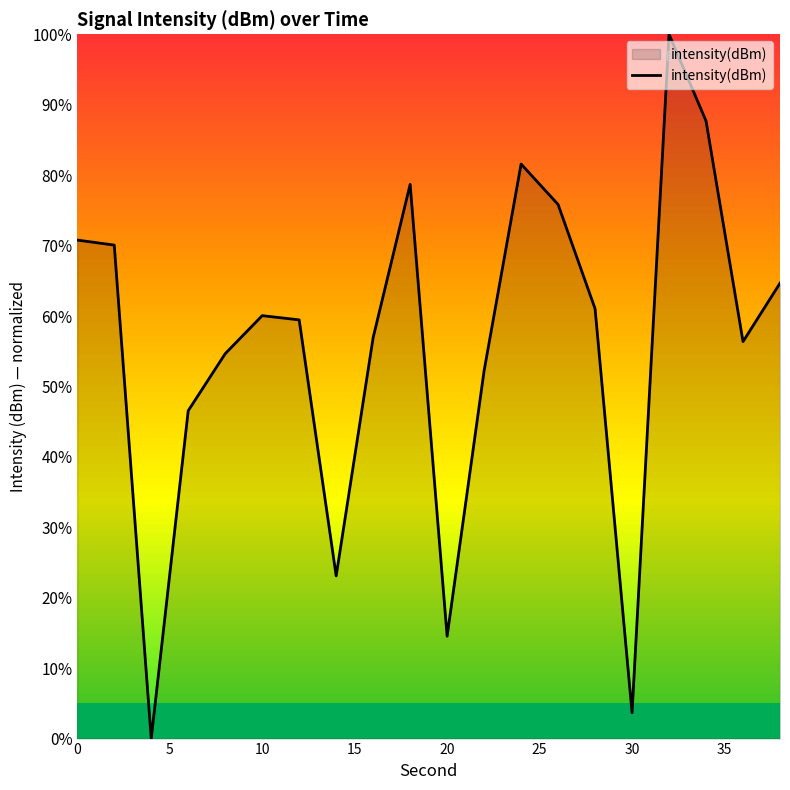

What is the difference between the maximum and minimum values?

100.0